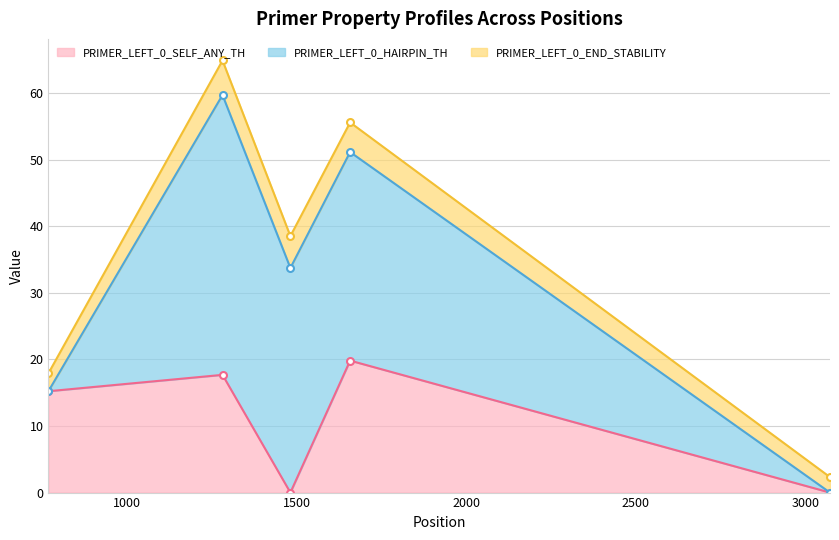

Which has a higher value, 1482 or 1658?

1658